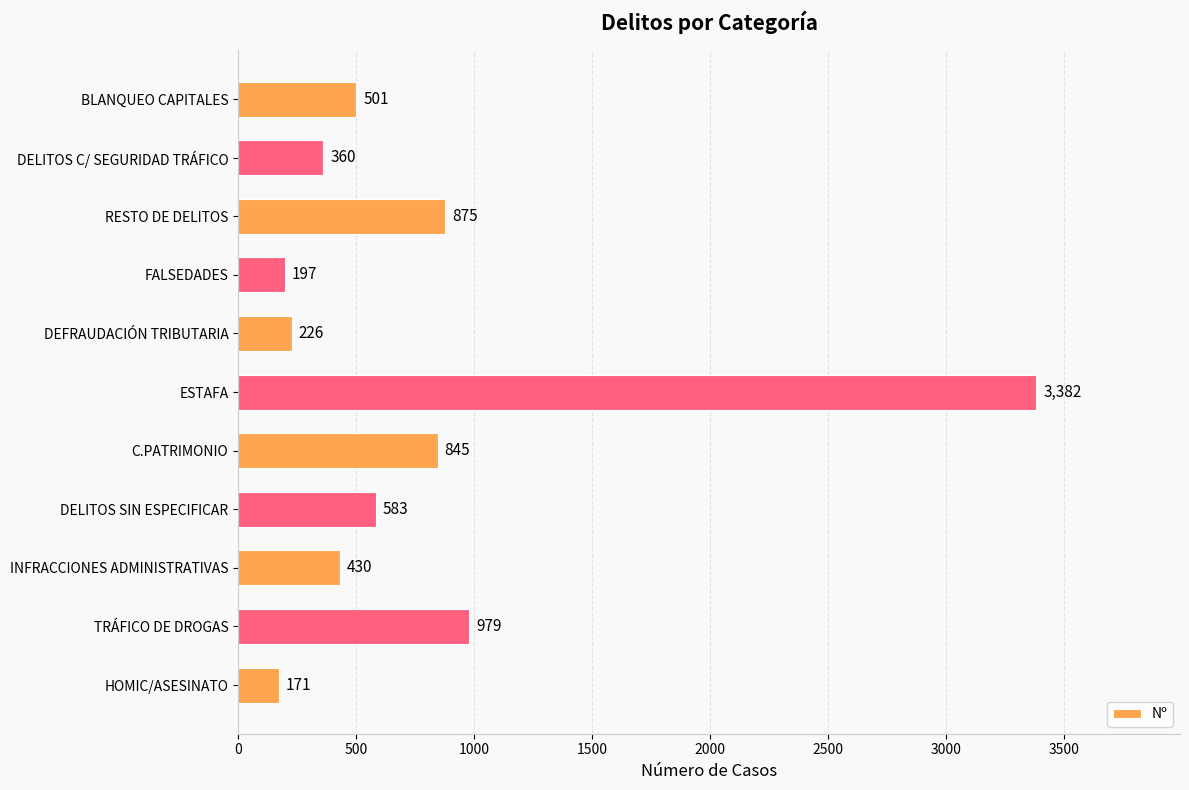

What is the label of the 6th bar from the top?

ESTAFA